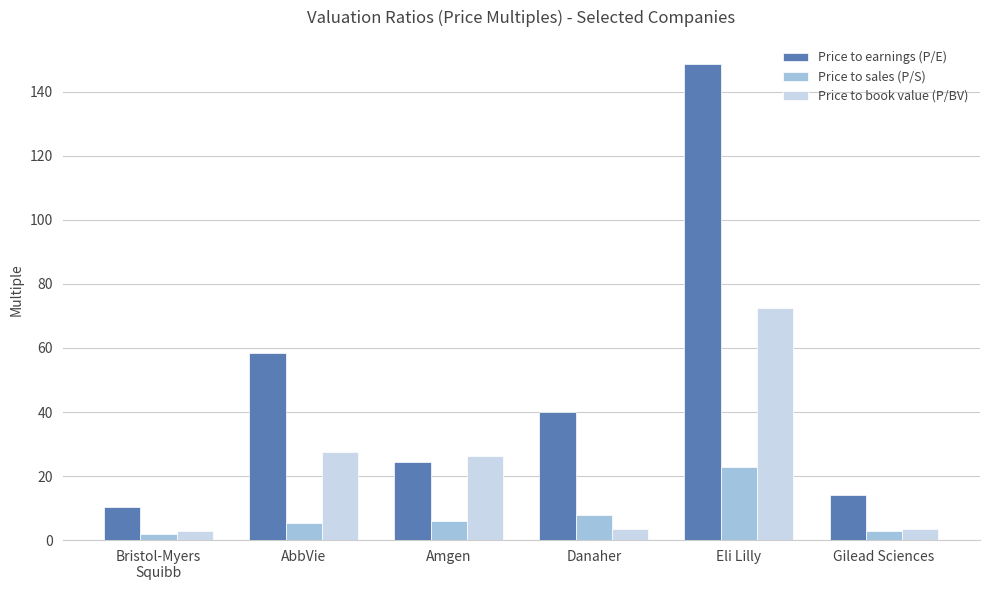

What is the average value of the Price to book value (P/BV) series?

22.7